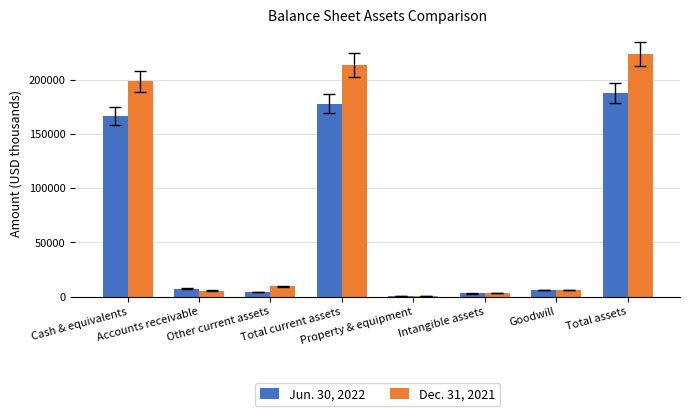

How many groups of bars are there?

8